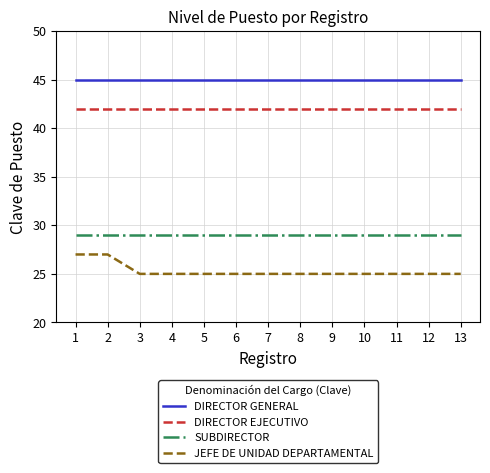

Which series has the largest range (max minus min)?

JEFE DE UNIDAD DEPARTAMENTAL